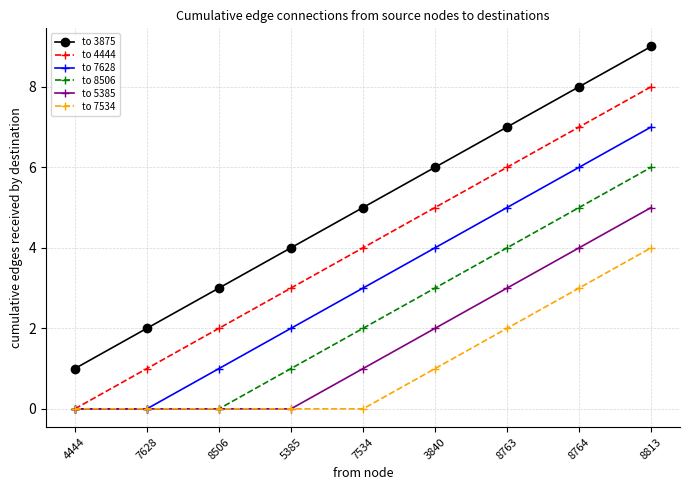

What is the difference between the second highest and second lowest values in the to 5385 series?

4